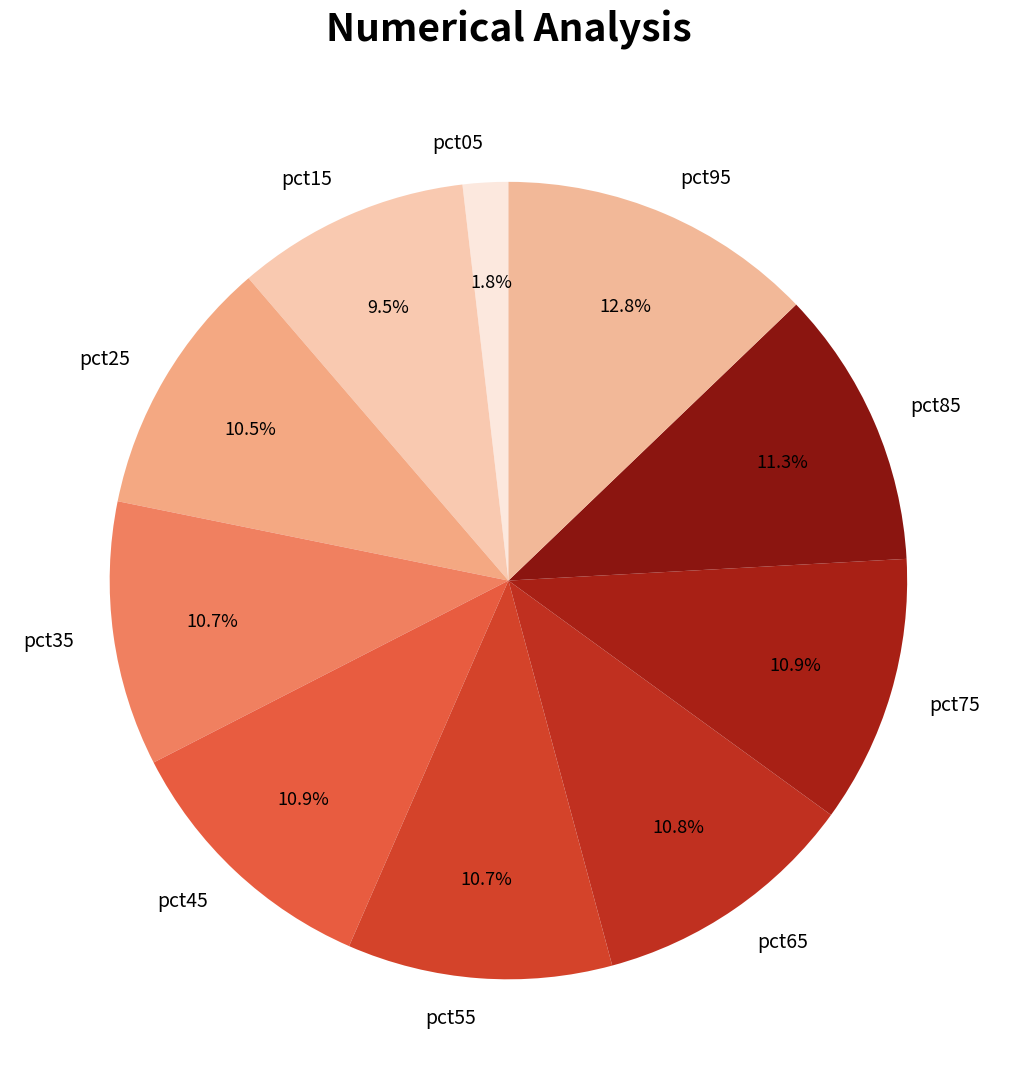

True or false: pct85 accounts for 11% of the total.

True